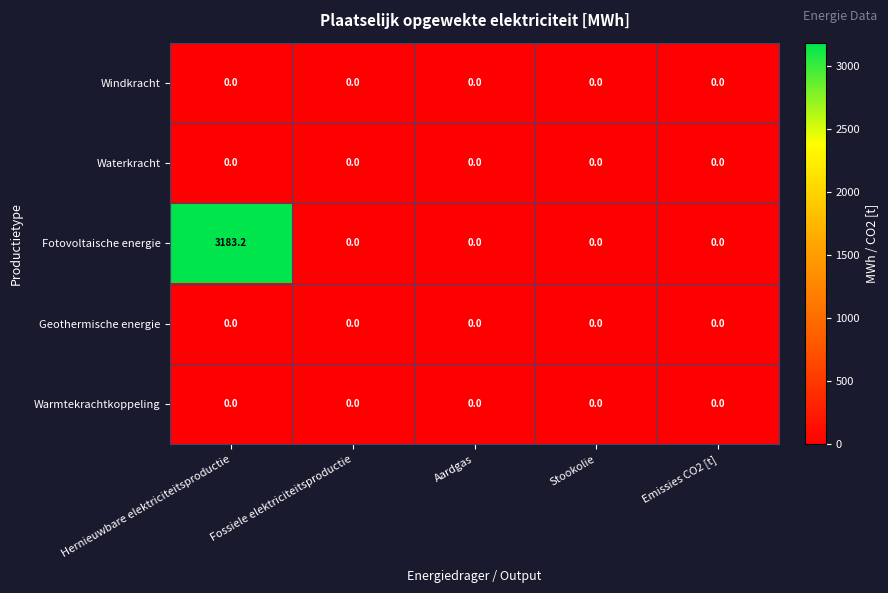

At which category is the sum across all series the highest?

Hernieuwbare elektriciteitsproductie